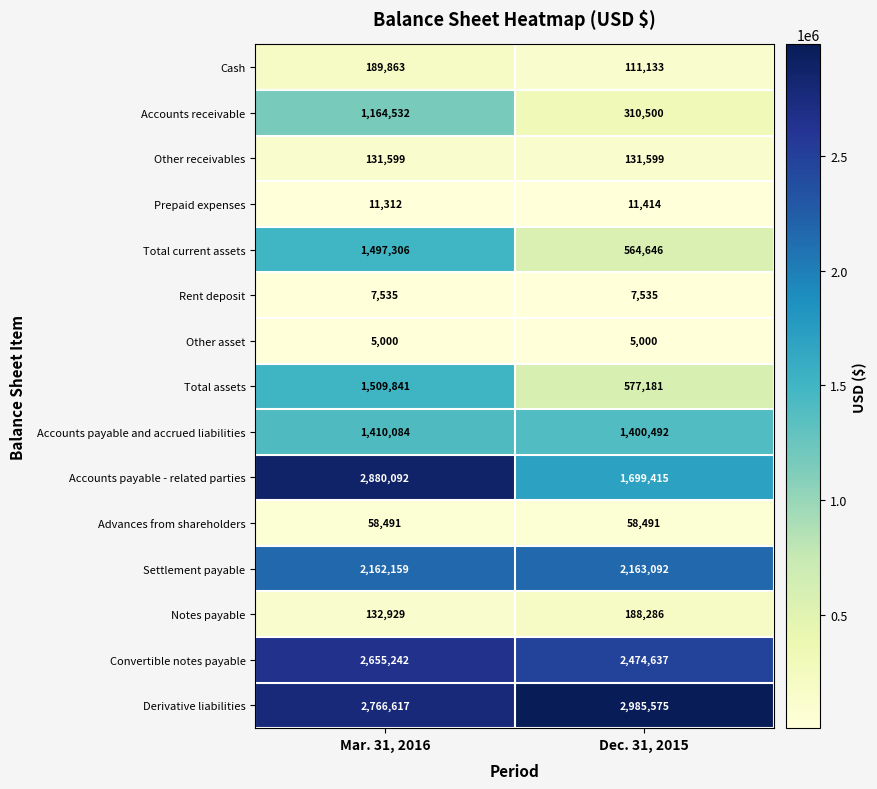

What value does the Total assets series have at Dec. 31, 2015?

577181